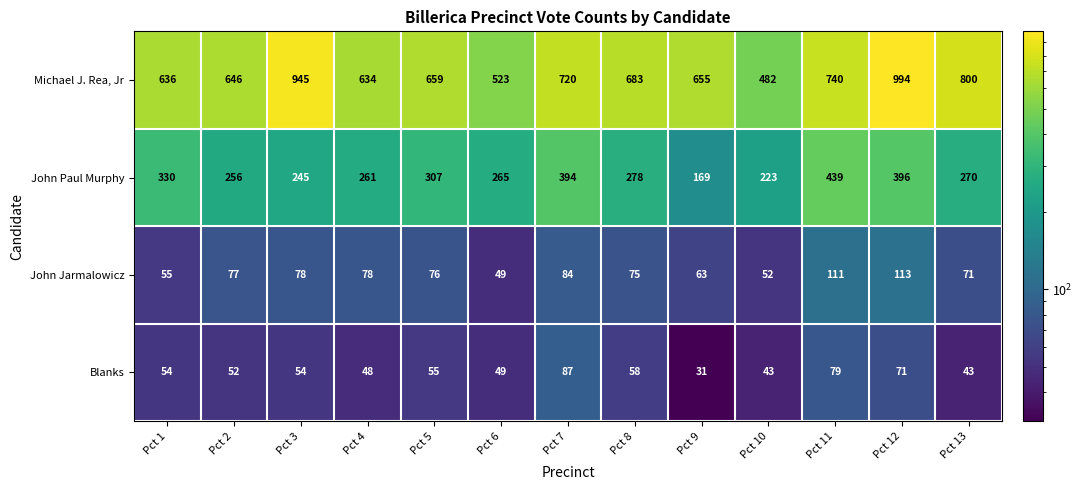

What is the average value of the Blanks series?

56